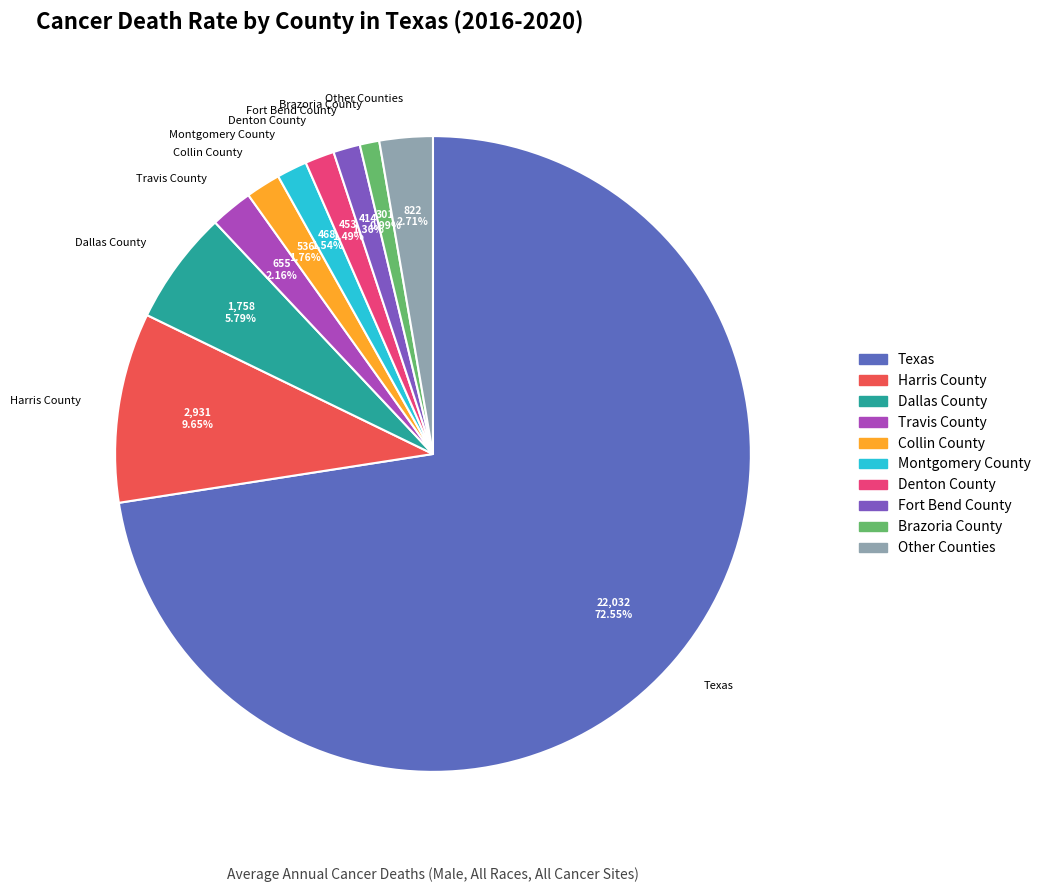

Does any single category account for the majority?

Yes